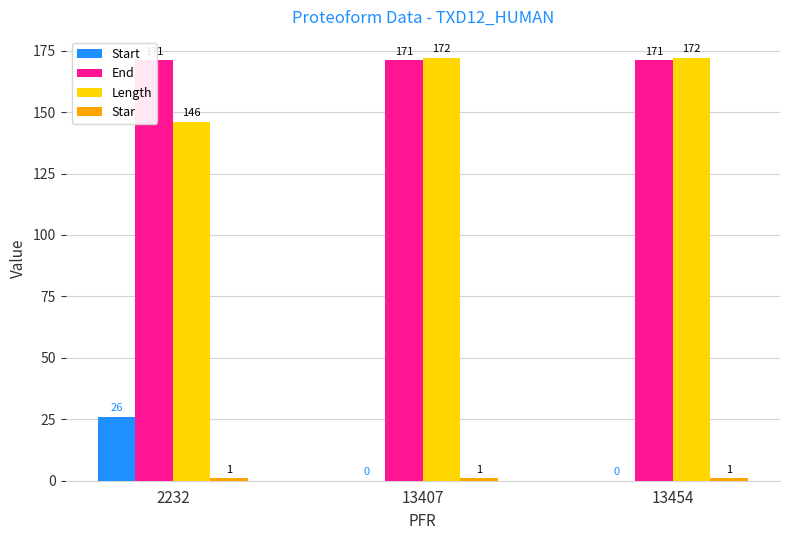

What is the difference between the highest and lowest values at 13454?

172